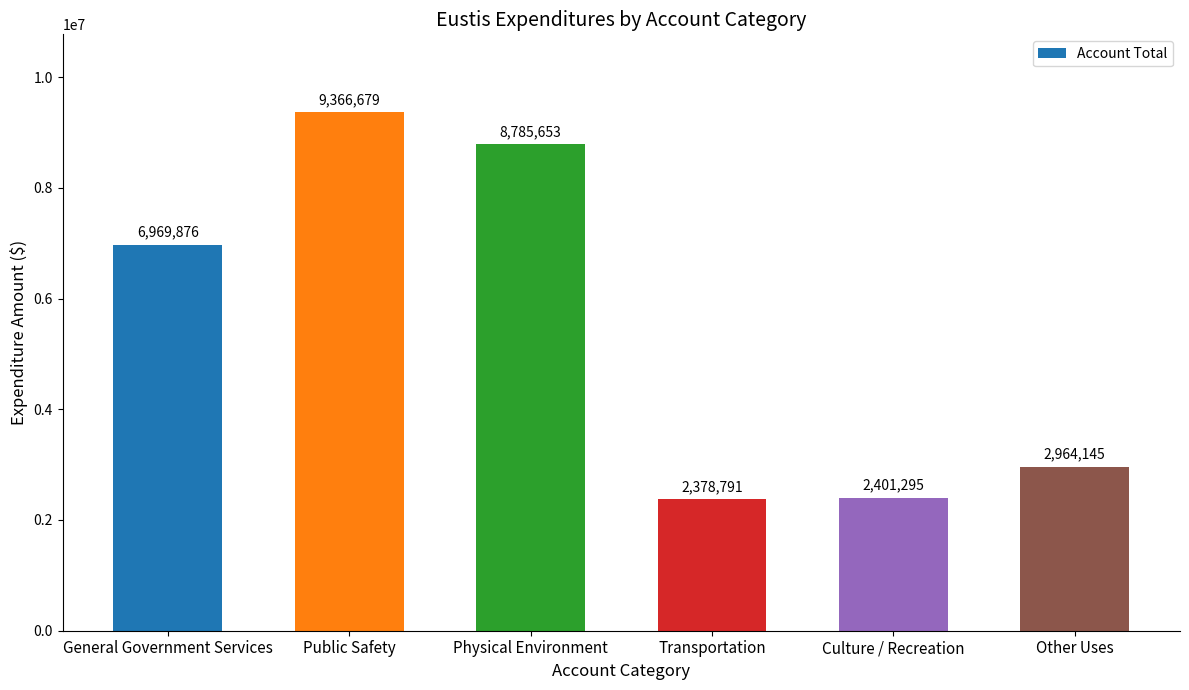

What is the minimum value shown in the chart?

2378791